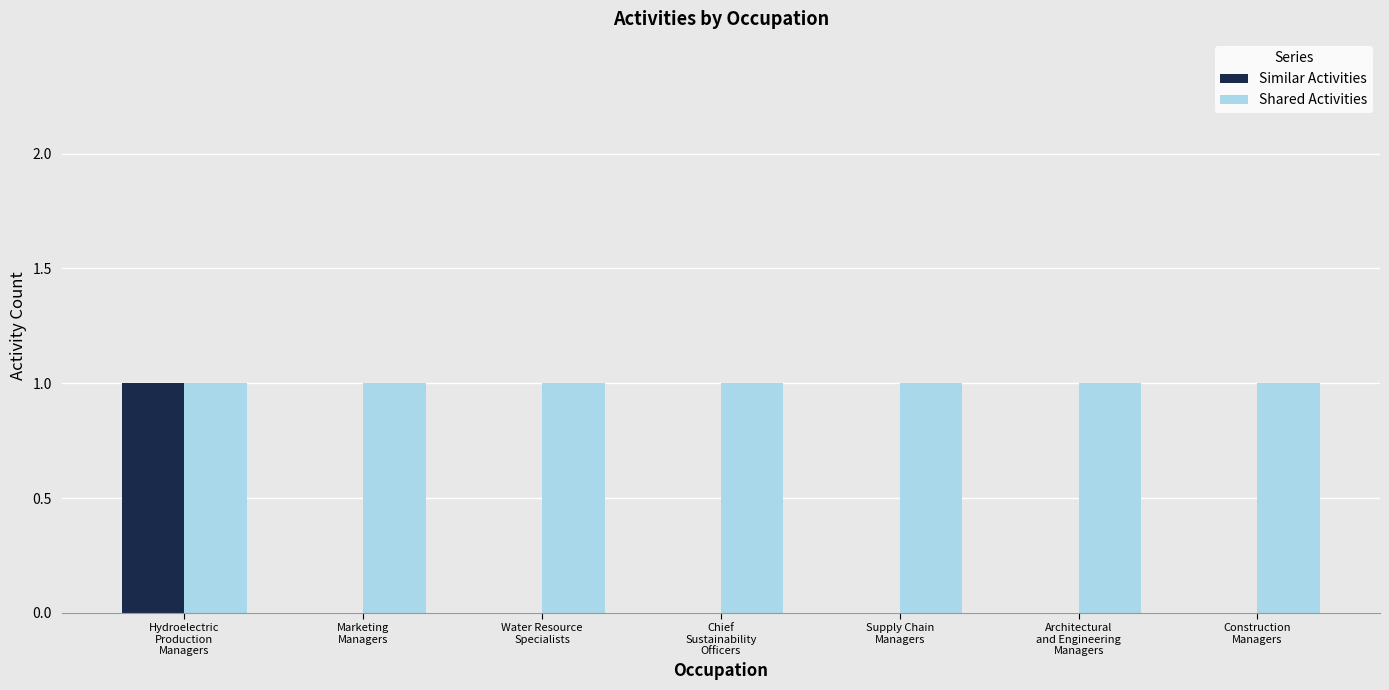

Are the bars grouped side by side (vs. stacked)?

Yes